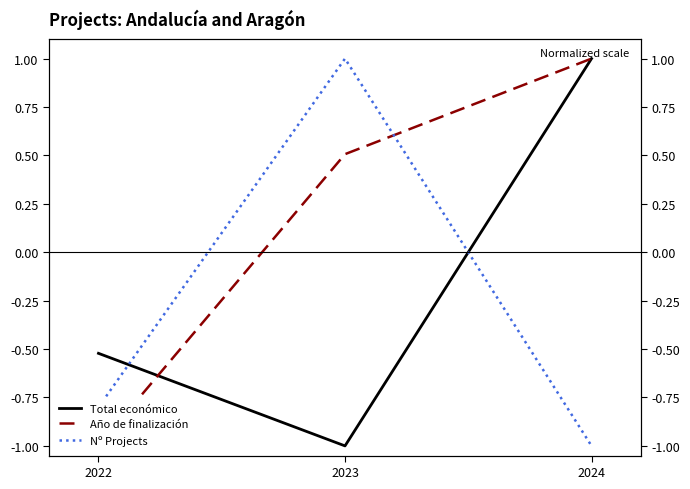

At which label is Nº Projects closest to 0?

2022